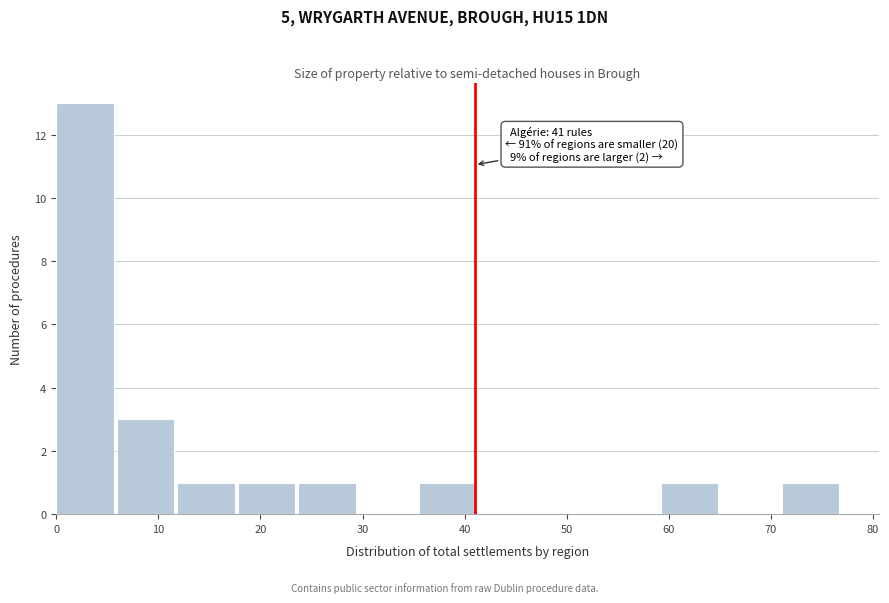

Over which range of the x-axis is the bar tallest?

0 to 6